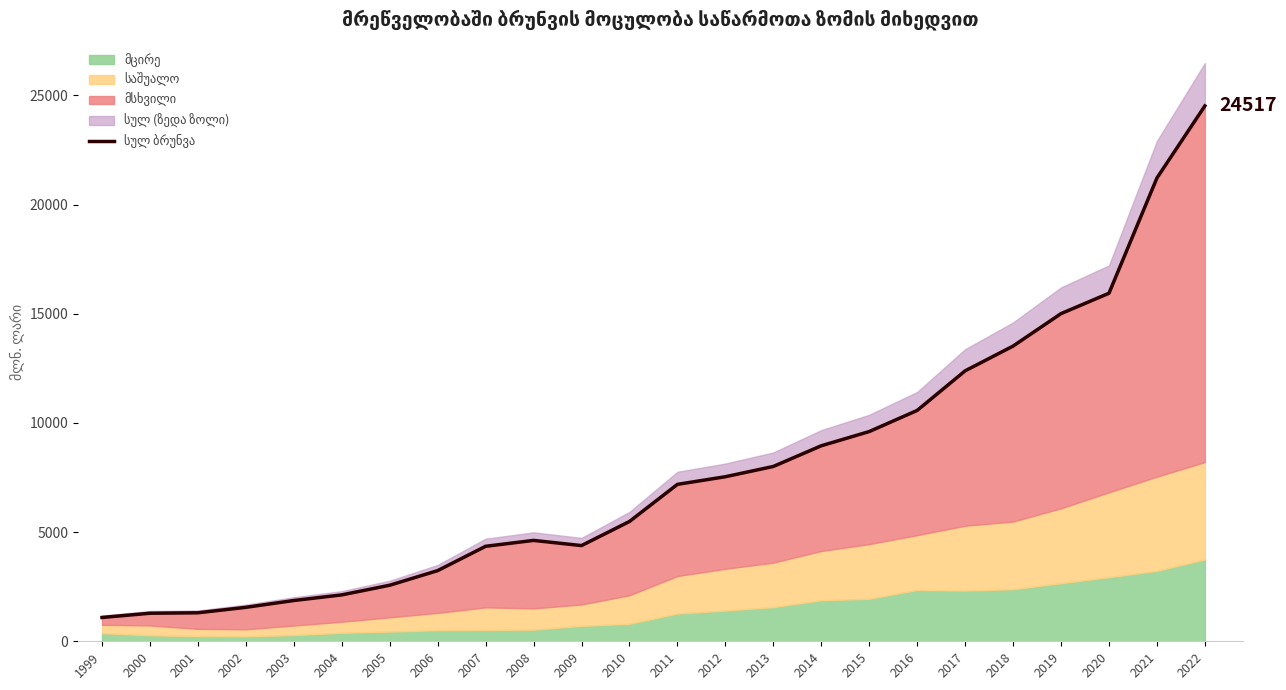

How many interior local peaks (higher than both neighbors) does the data have?

1